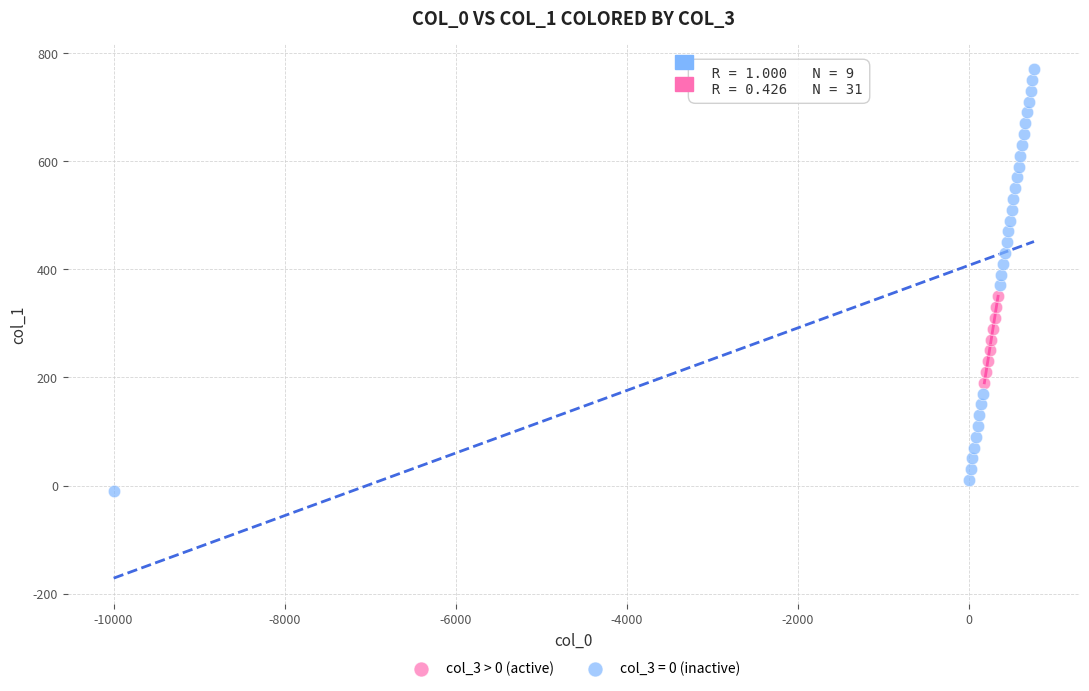

Which series reaches the maximum Y coordinate?

col_3 = 0 (inactive)